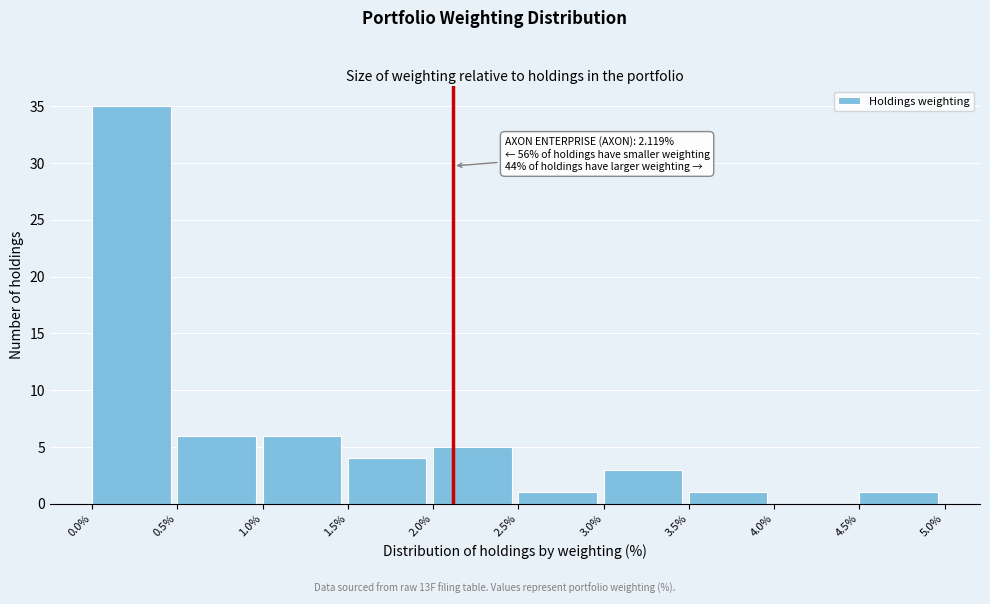

Over which range of the x-axis is the bar tallest?

0.0% to 0.5%